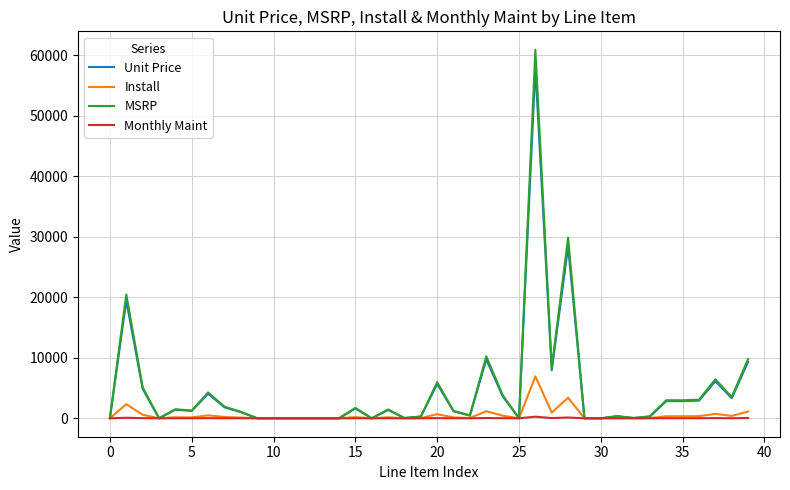

Which series has the largest range (max minus min)?

MSRP